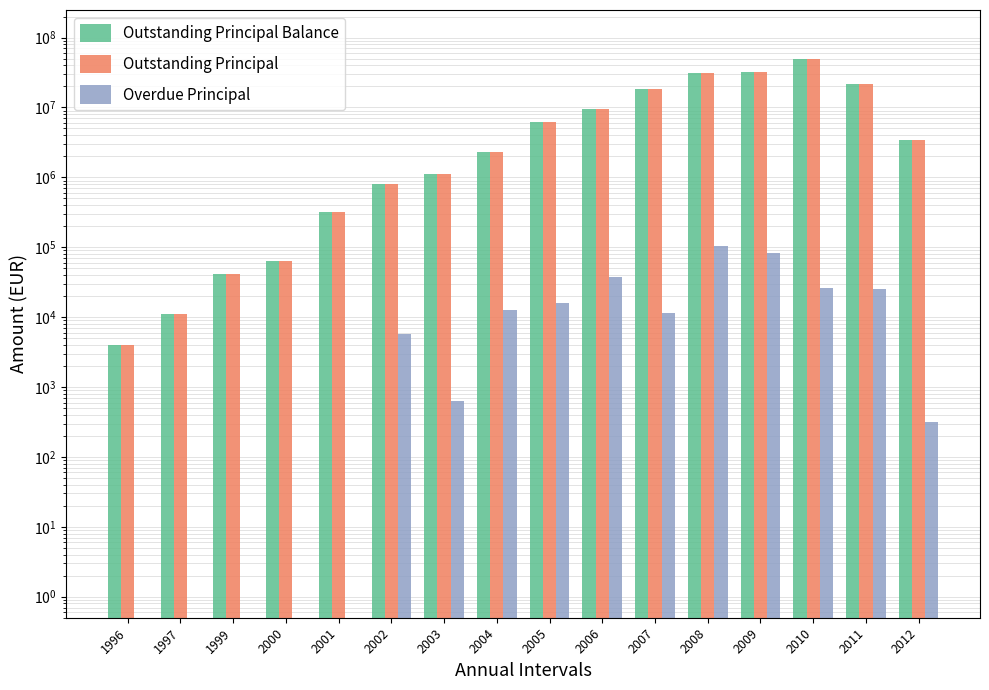

Which series has the largest range (max minus min)?

Outstanding Principal Balance